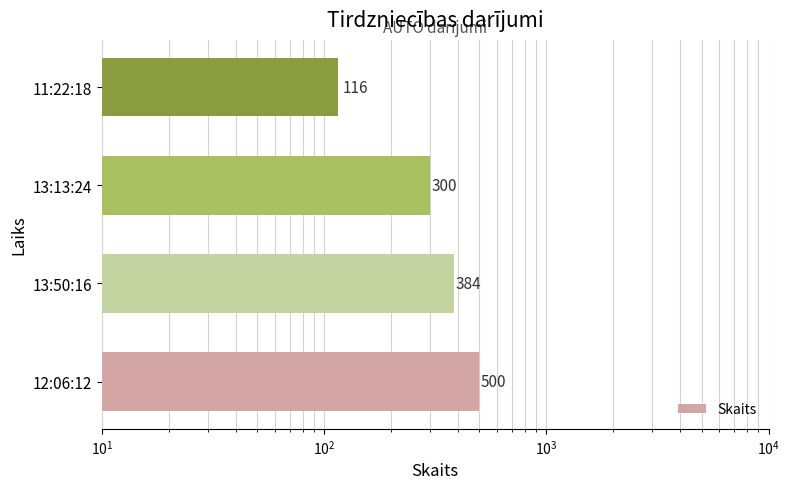

How many values are between 300 and 500?

3